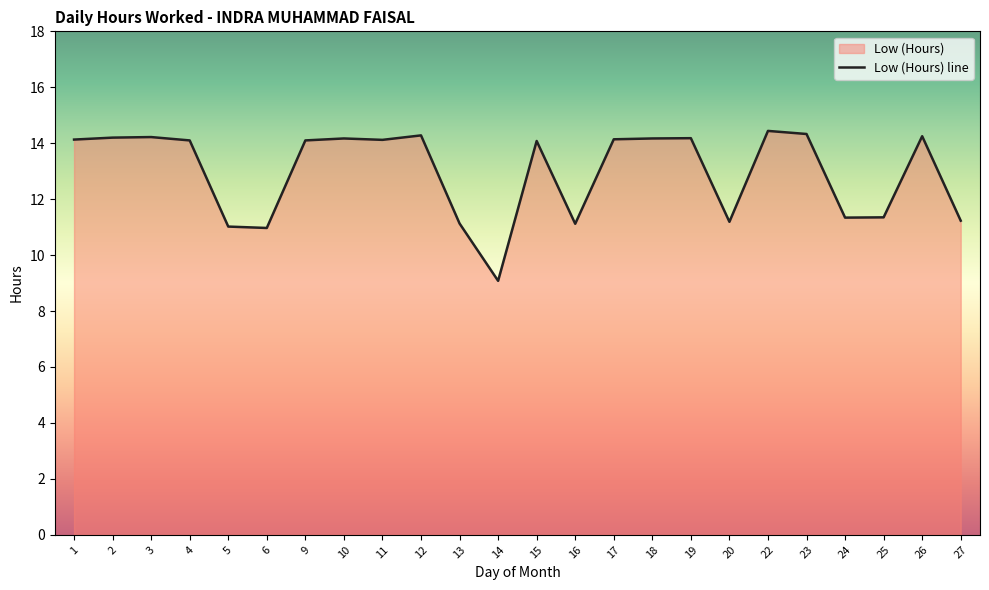

The value at 26 is 14.2. True or false?

True